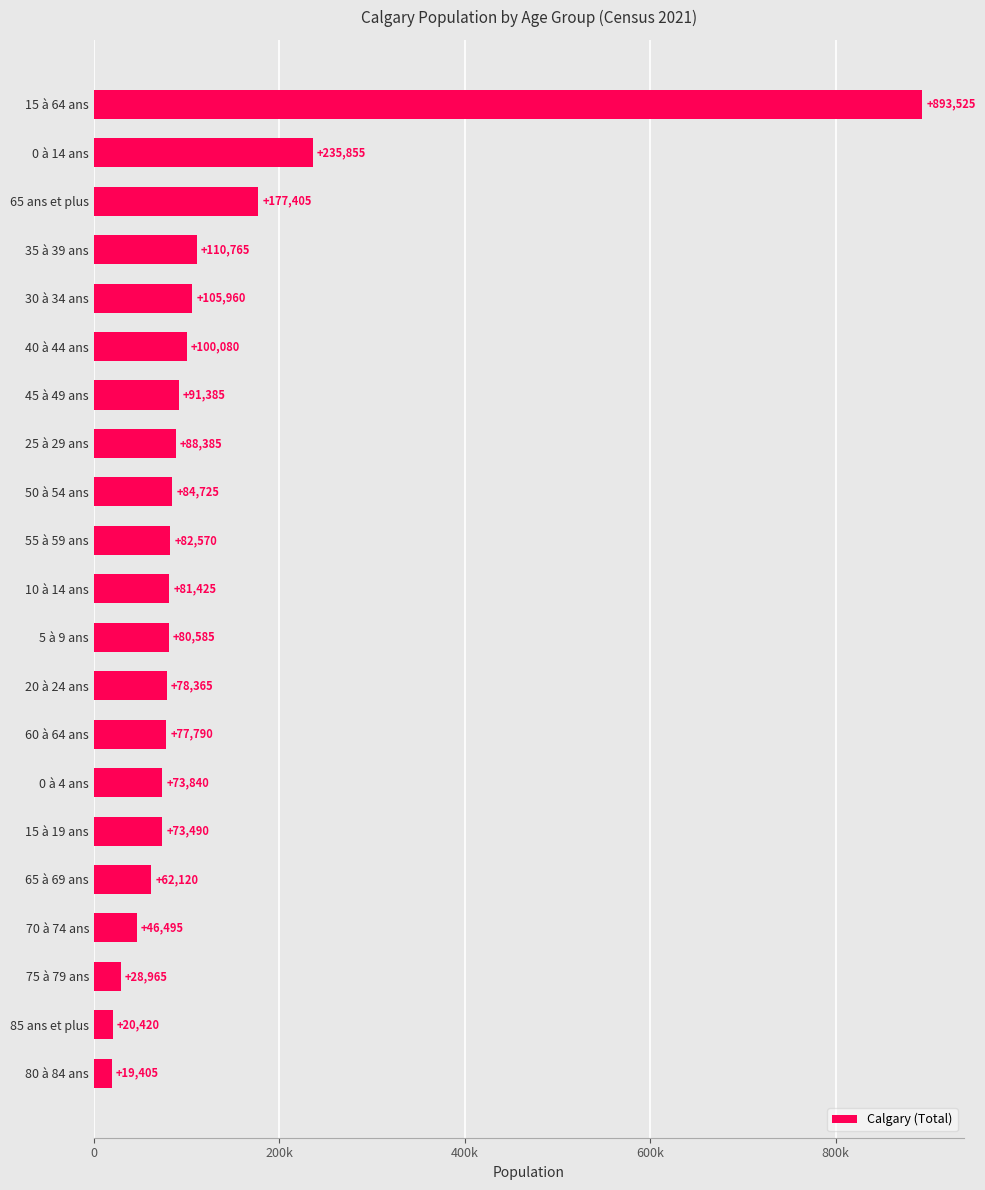

List the labels in order of value, largest first.

15 à 64 ans, 0 à 14 ans, 65 ans et plus, 35 à 39 ans, 30 à 34 ans, 40 à 44 ans, 45 à 49 ans, 25 à 29 ans, 50 à 54 ans, 55 à 59 ans, 10 à 14 ans, 5 à 9 ans, 20 à 24 ans, 60 à 64 ans, 0 à 4 ans, 15 à 19 ans, 65 à 69 ans, 70 à 74 ans, 75 à 79 ans, 85 ans et plus, 80 à 84 ans